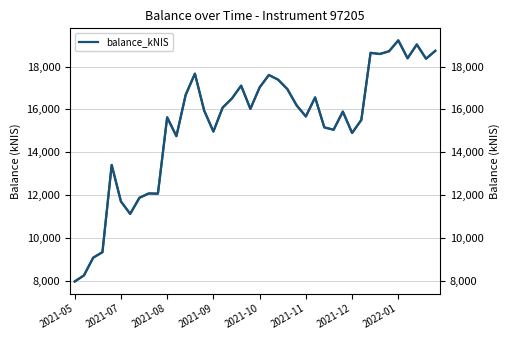

Which series has the largest range (max minus min)?

balance_kNIS